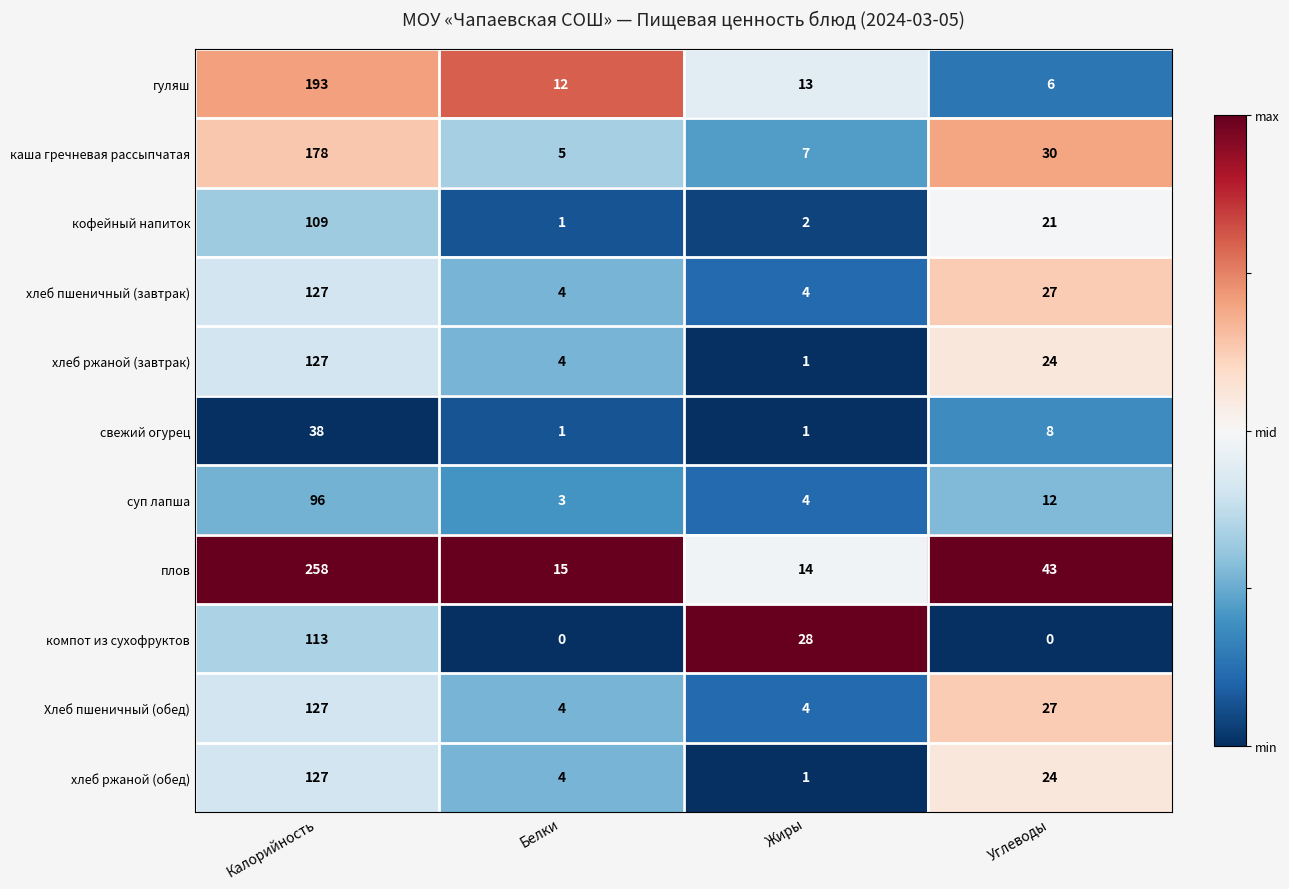

Which series changed the most between Жиры and Углеводы?

плов